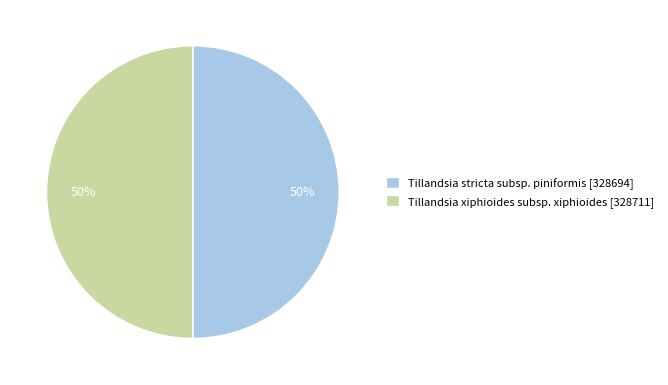

What percentage is the Tillandsia xiphioides subsp. xiphioides slice, to the nearest percent?

50%